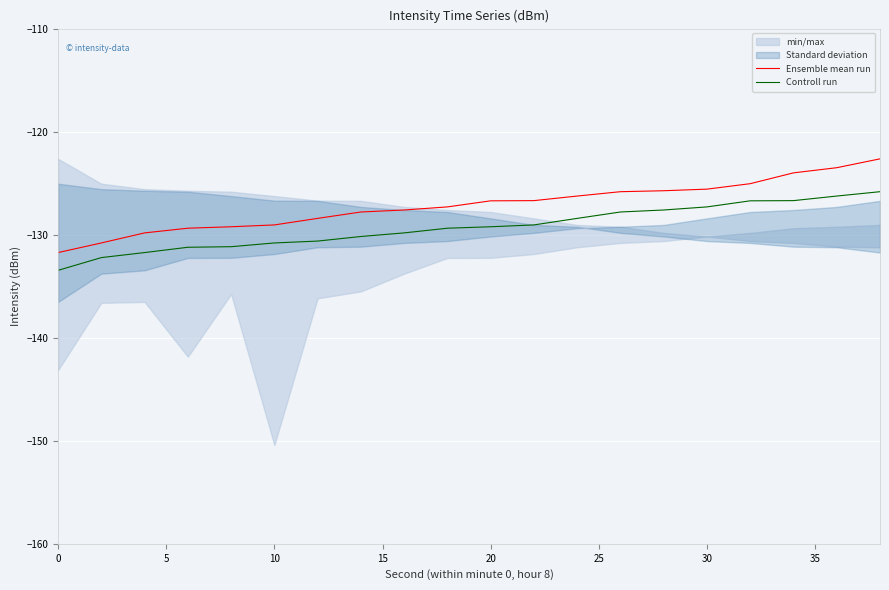

What is the greatest value displayed?

-122.6